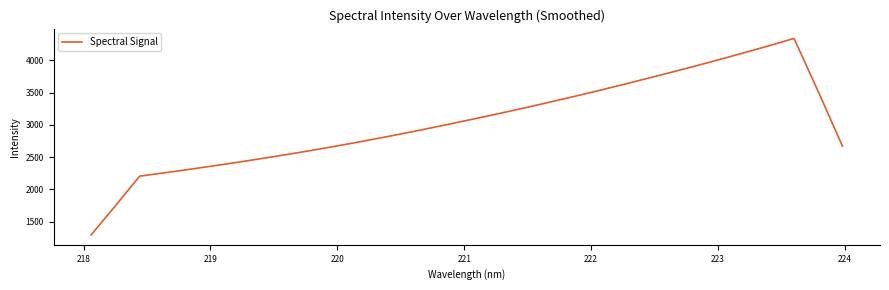

What is the smallest value displayed?

1292.3